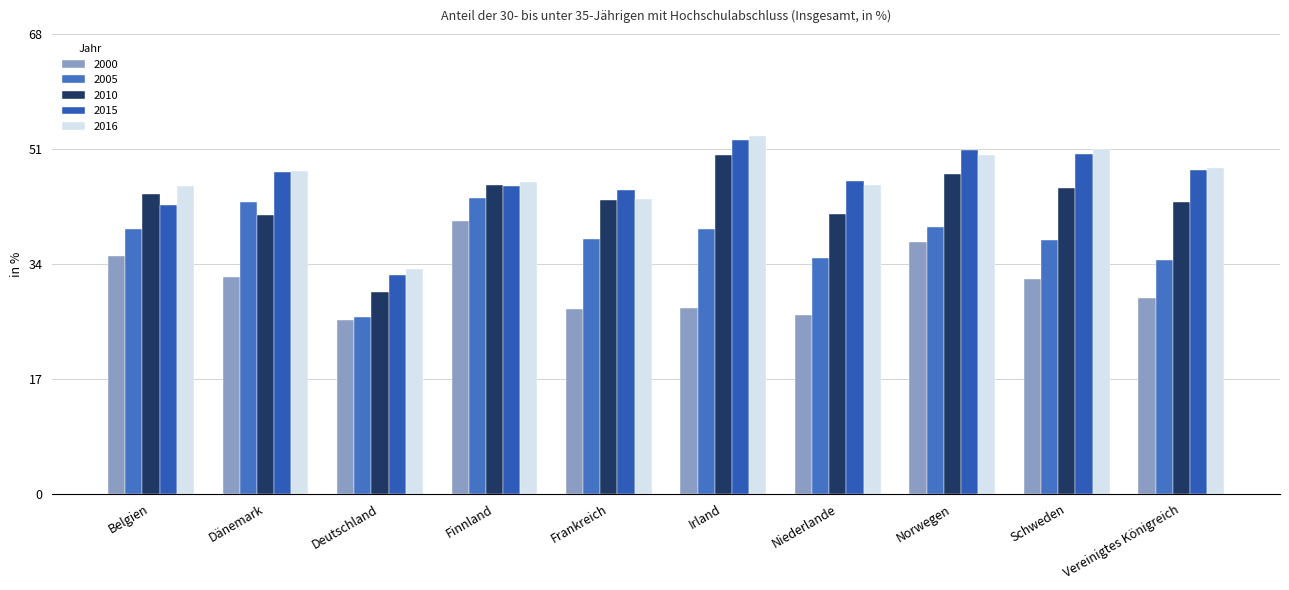

Rank the series by their maximum value, from lowest to highest.

2000, 2005, 2010, 2015, 2016